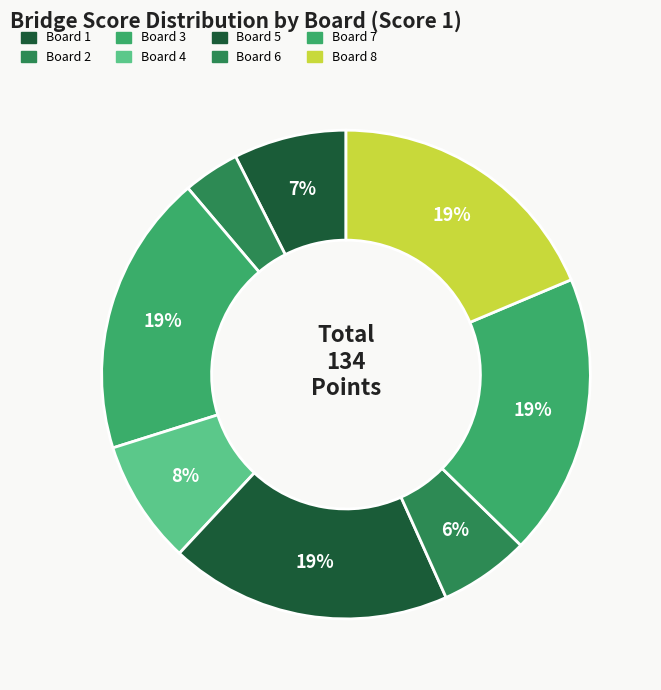

Which category has the smallest portion of the pie?

Board 2